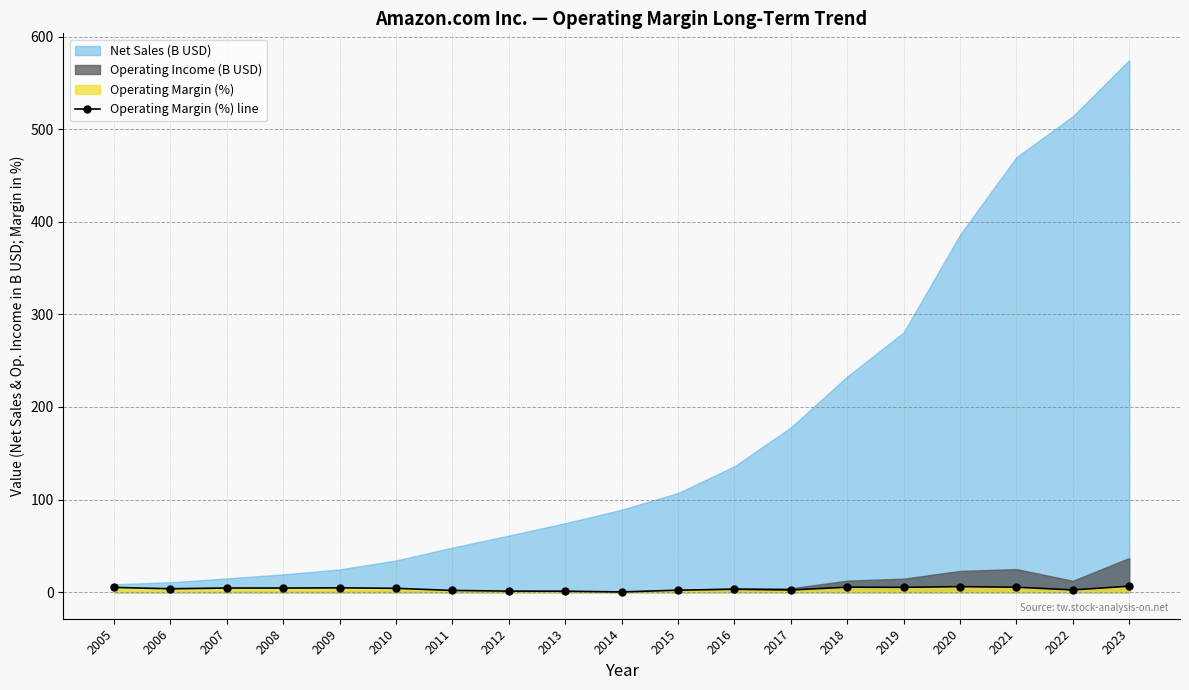

What is the change in value from 2005 to 2023?

+1.3